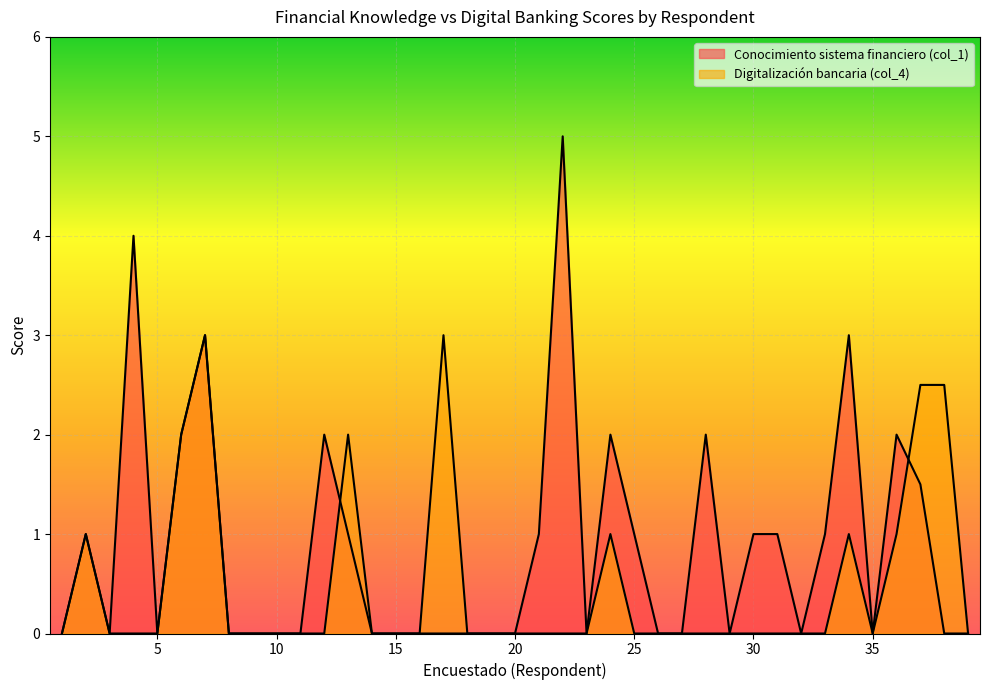

At which category does Digitalización bancaria (col_4) reach its first local valley?

35